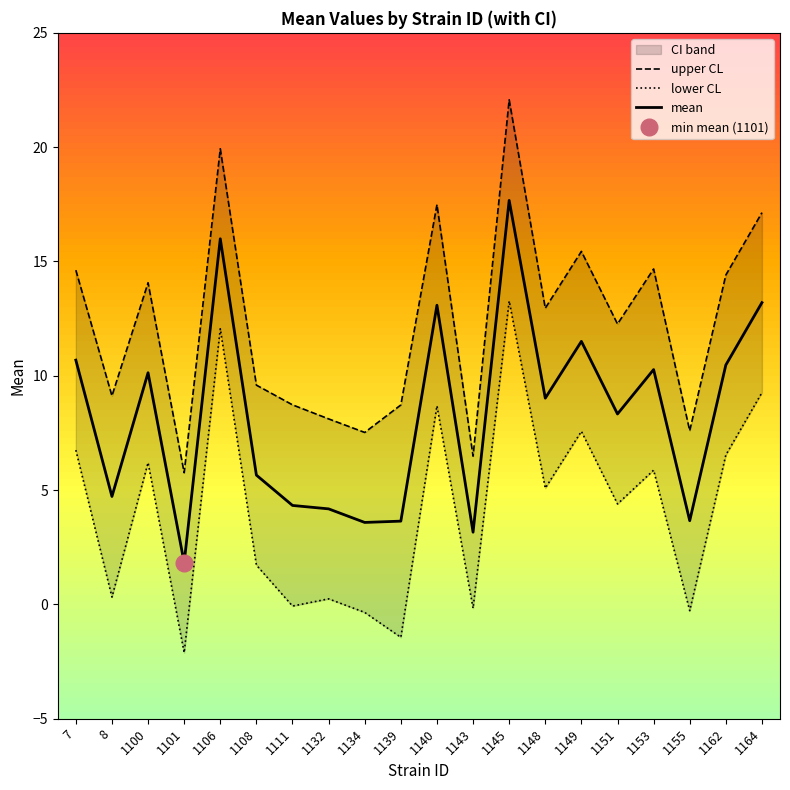

True or false: lower CL and upper CL intersect in this chart.

False